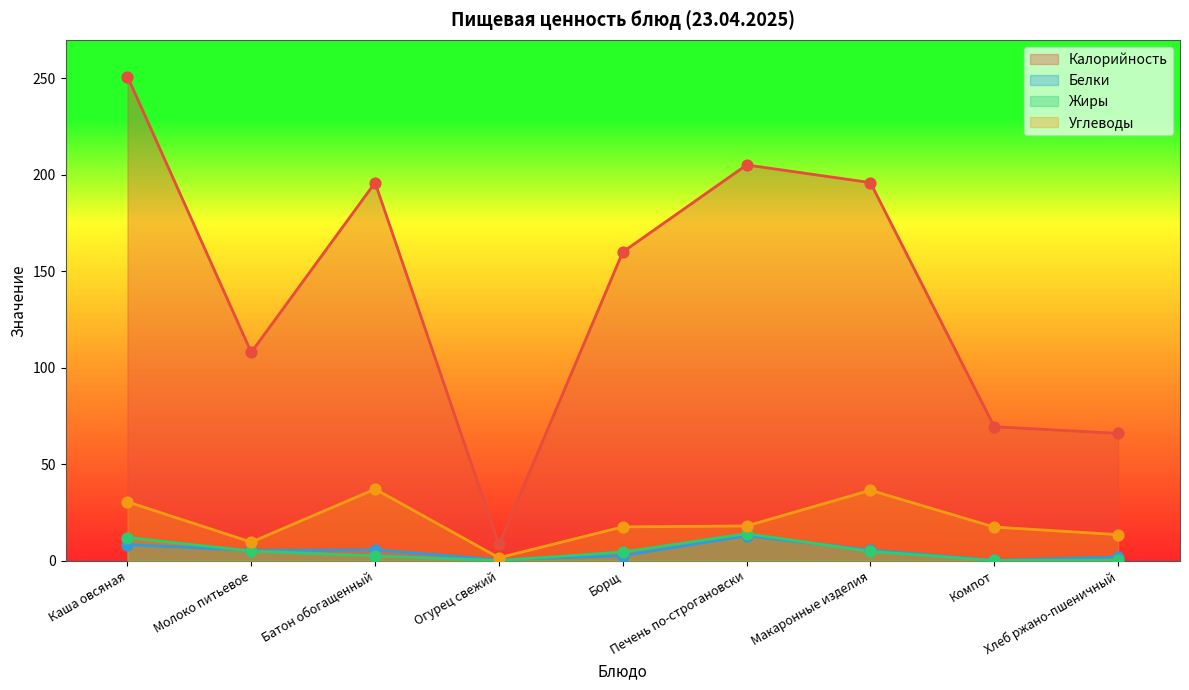

What is the total value across all series at Борщ?

184.5